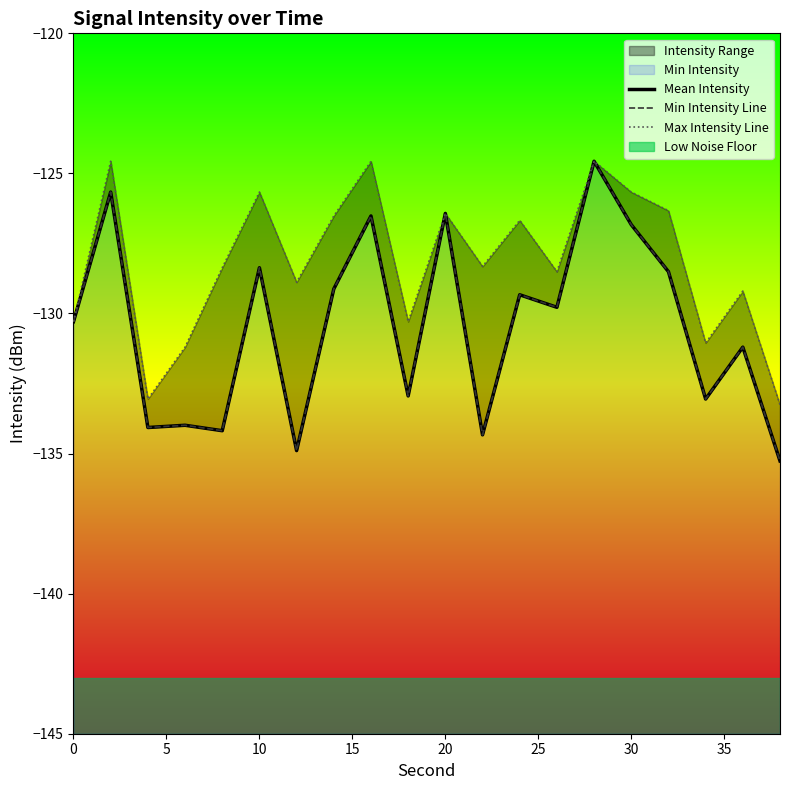

True or false: Min Intensity Line has more than 2 interior local peaks.

True